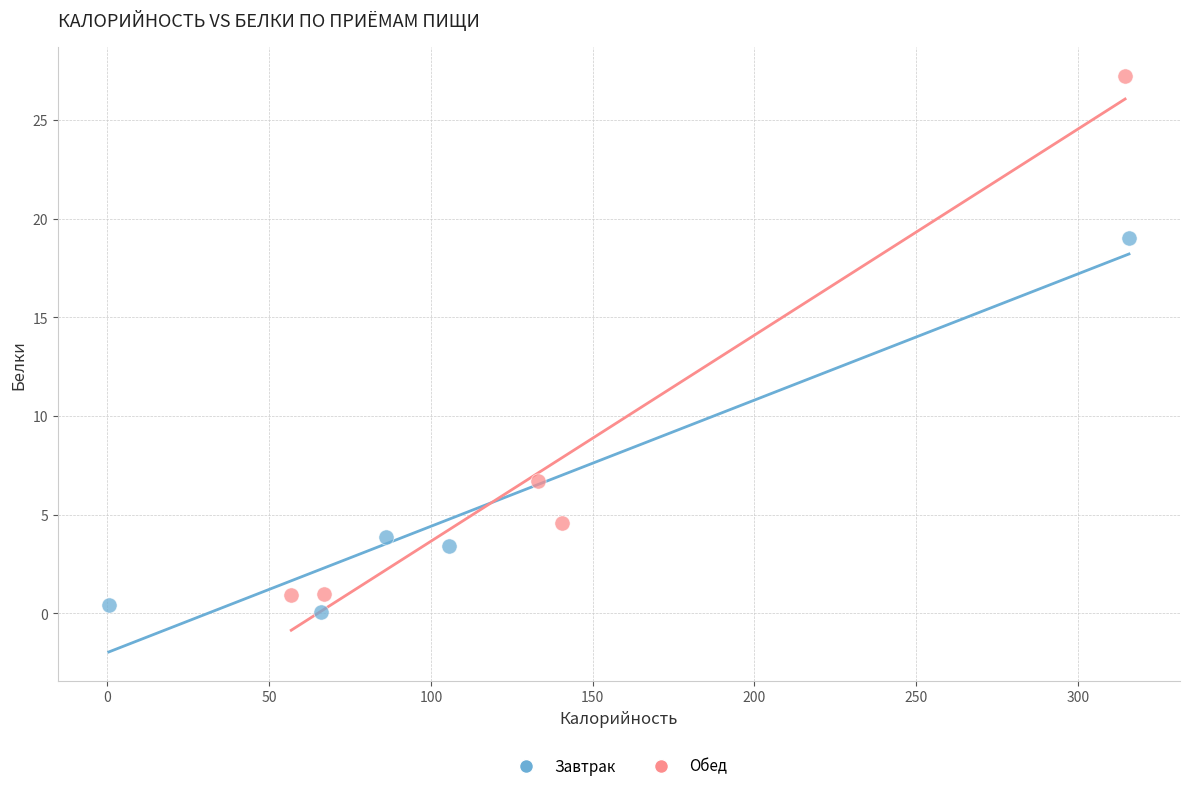

Which series contains the highest Y value?

Обед